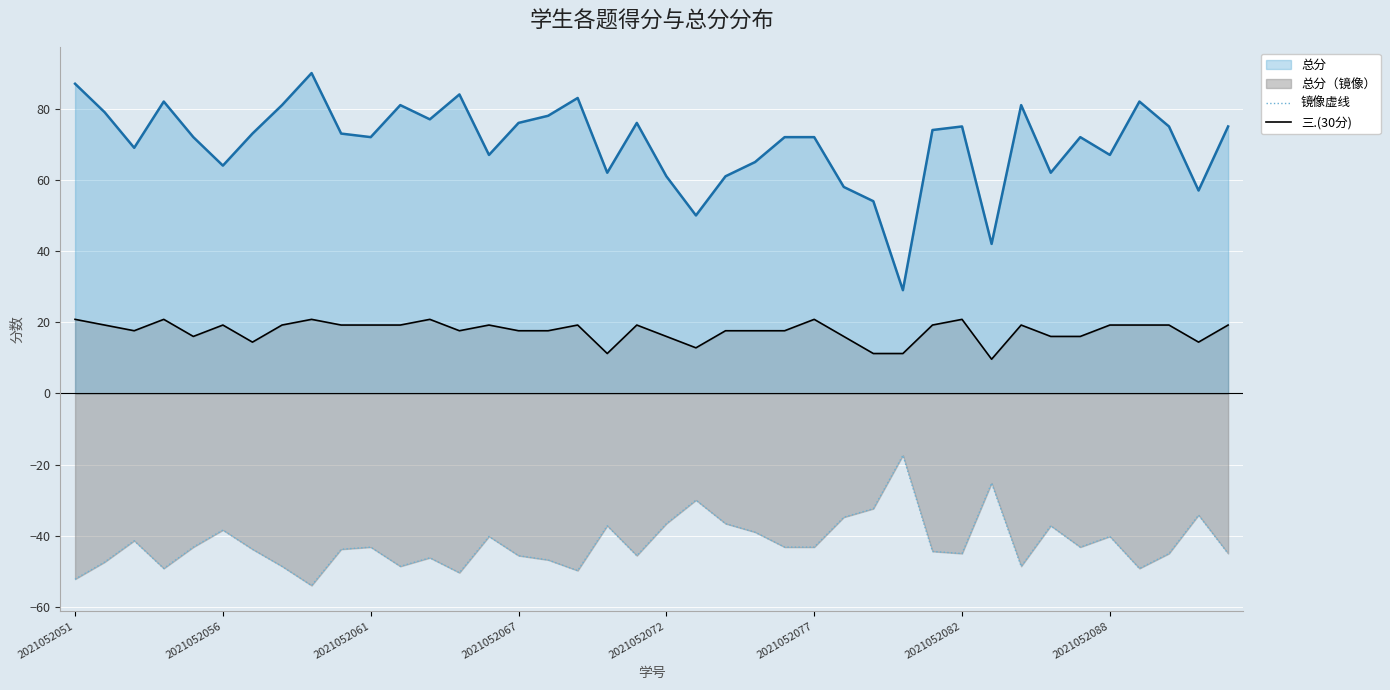

What is the smallest value displayed?

-54.0